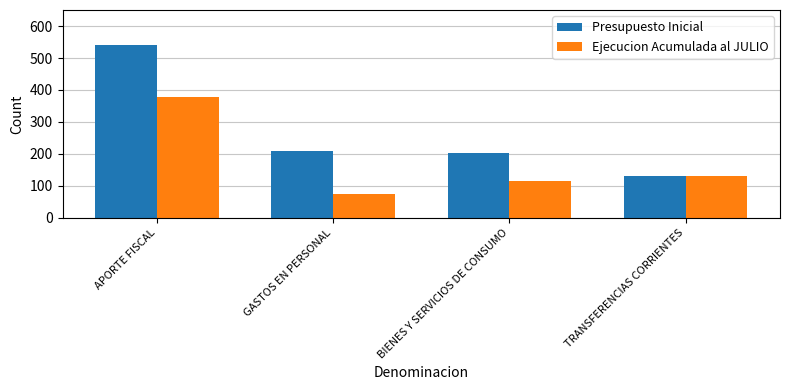

Which series has the widest spread of values?

Presupuesto Inicial